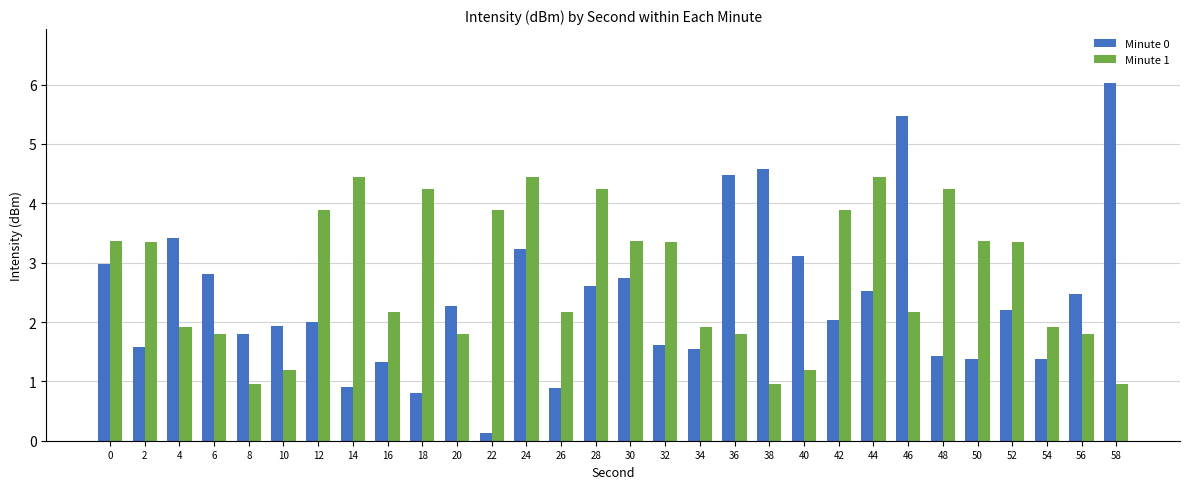

Which category has the lowest value in the Minute 0 series?

22